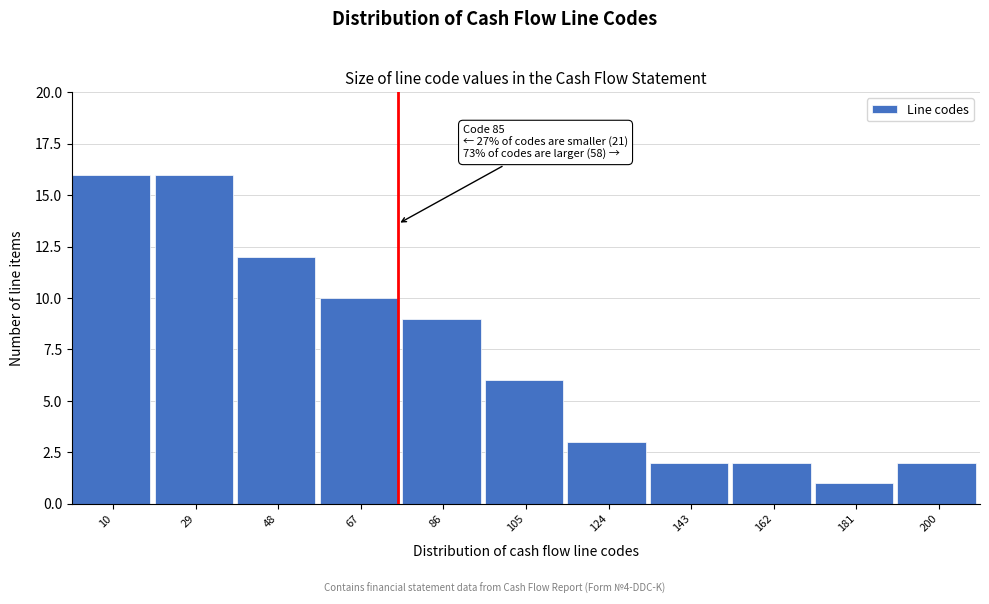

Reading right to left, list all the values displayed in this chart.

2	1	2	2	3	6	9	10	12	16	16